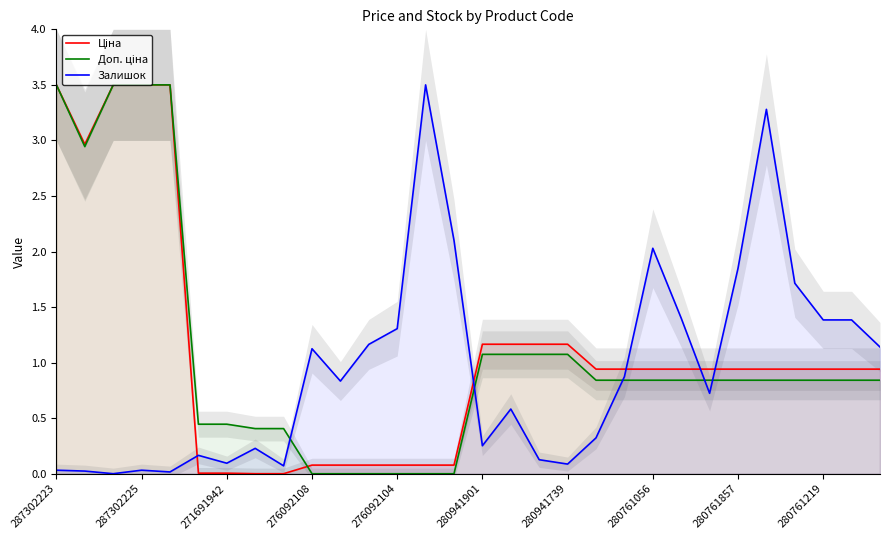

The Ціна series shows 1.2 at 17. True or false?

True